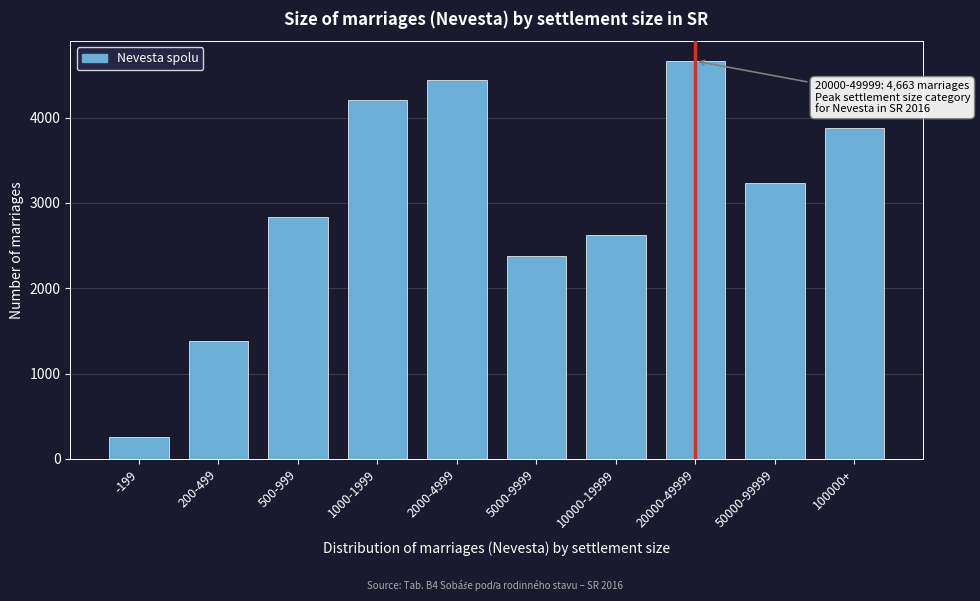

Reading left to right, list all the values displayed in this chart.

253	1383	2839	4203	4439	2382	2627	4663	3234	3874